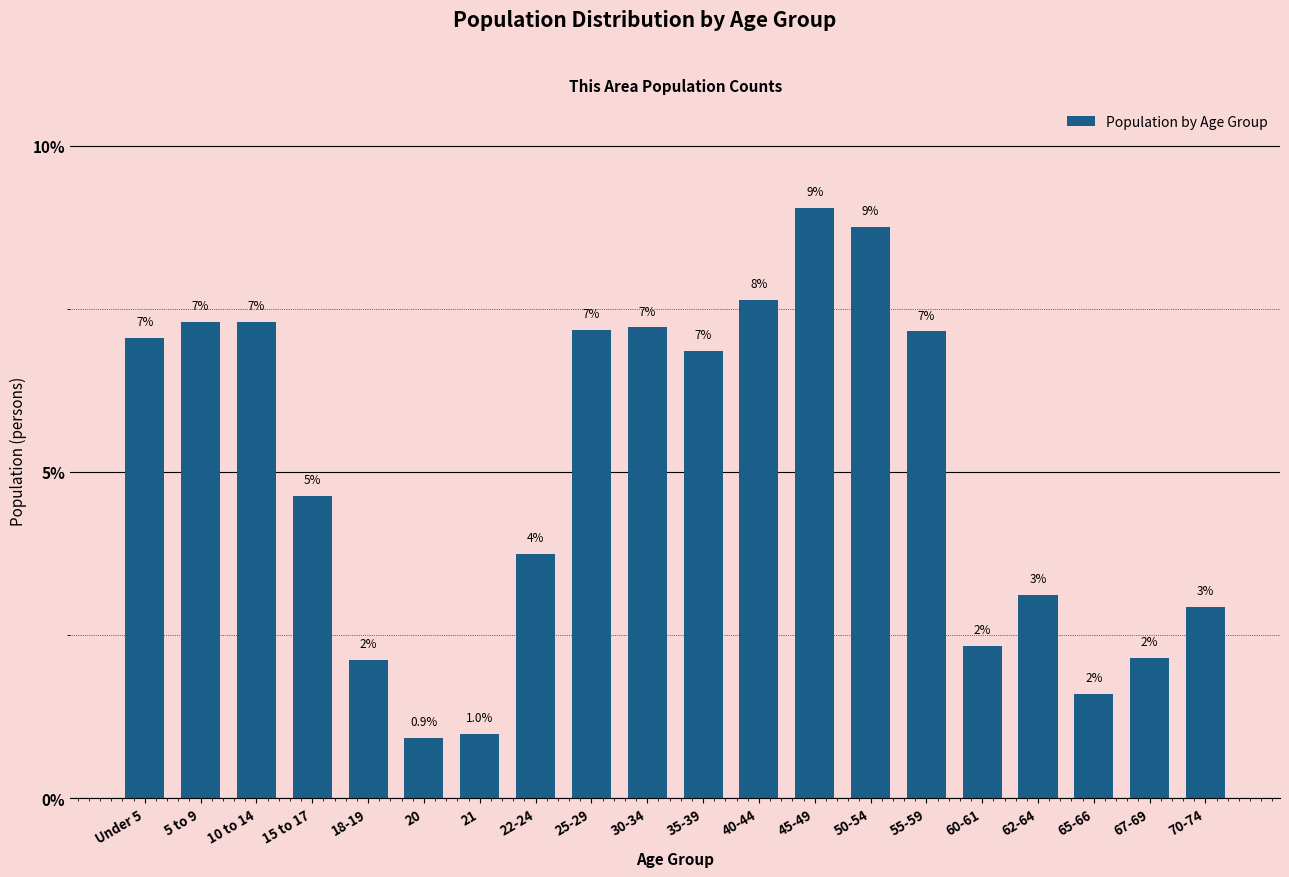

Which has a higher value, 70-74 or 65-66?

70-74